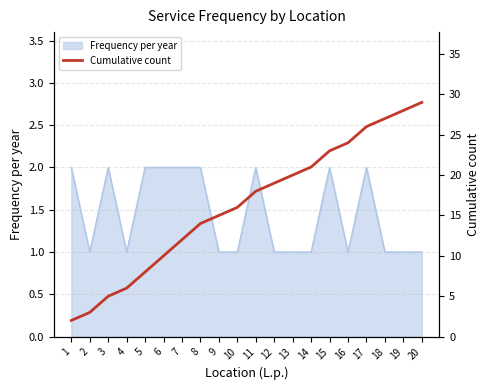

True or false: Frequency per year has a value of 2 at 5.

True